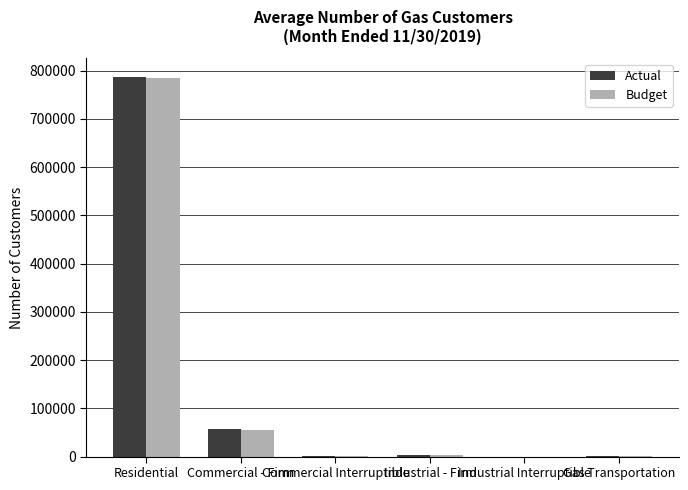

What is the total value across all series at Residential?

1570785